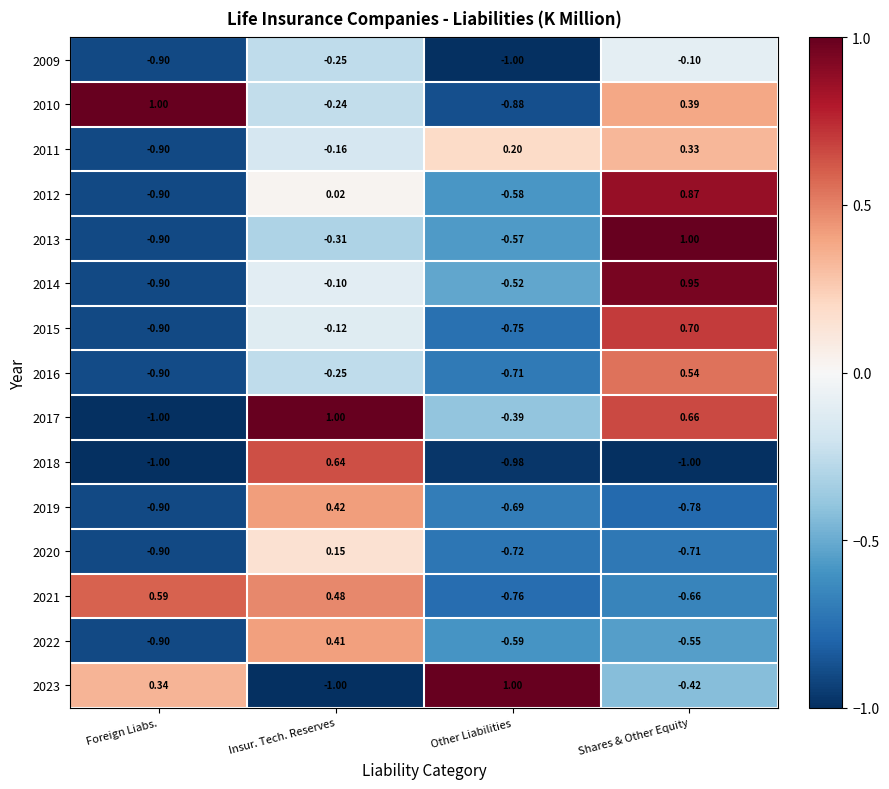

How many distinct data groups are displayed?

15